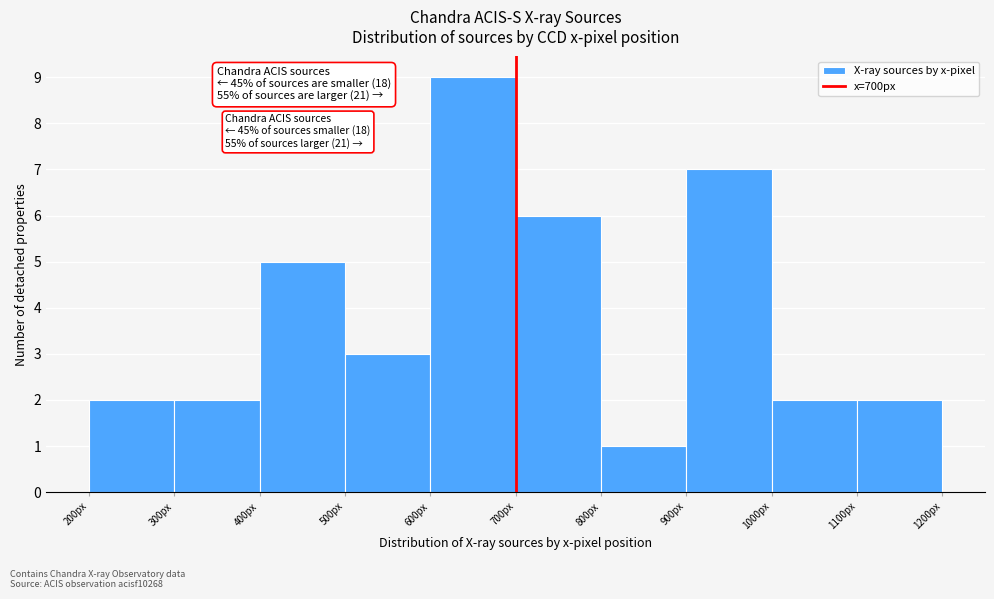

Which range on the x-axis has the tallest bar?

600 to 700